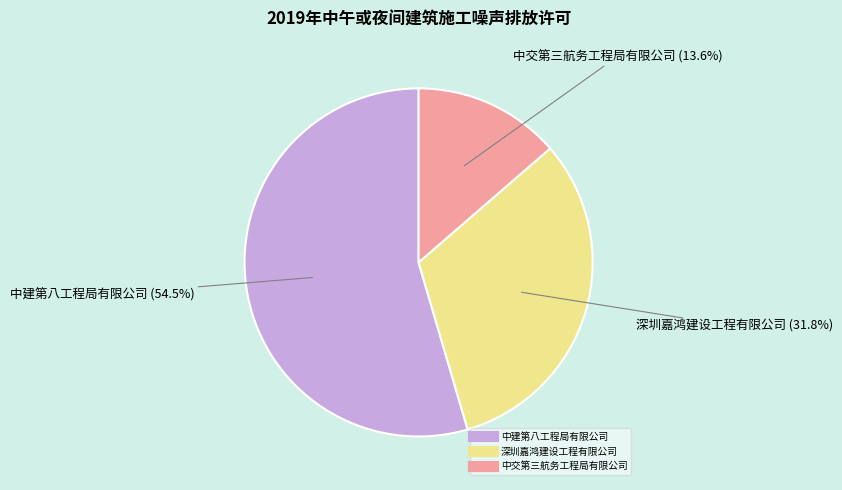

What portion of the pie excludes 中交第三航务工程局有限公司?

86.4%